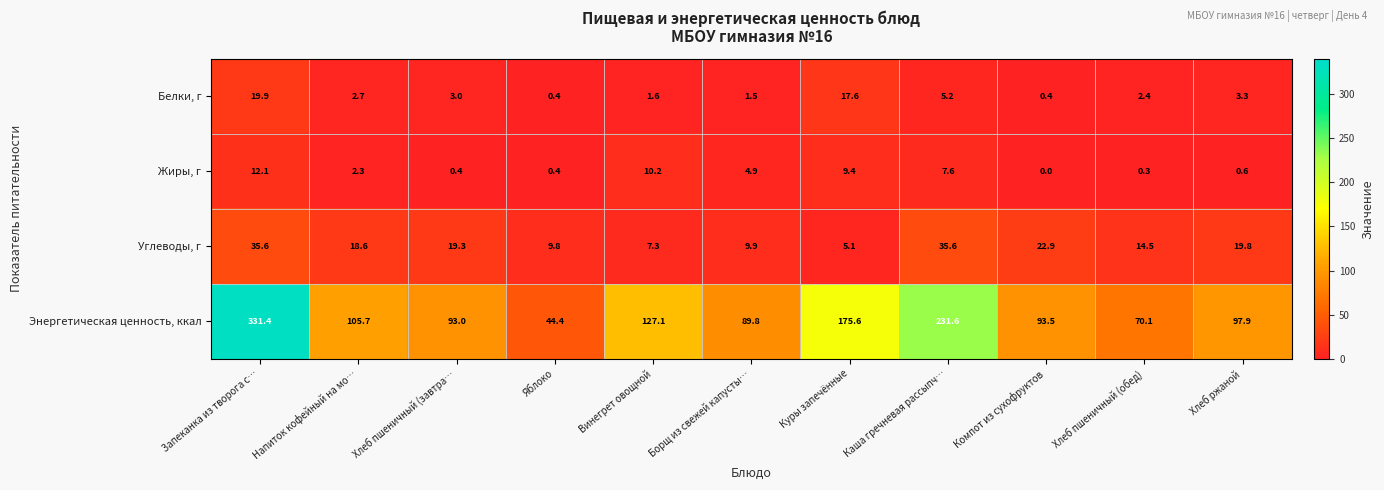

The value of Белки, г at Винегрет овощной is 2.7. True or false?

False